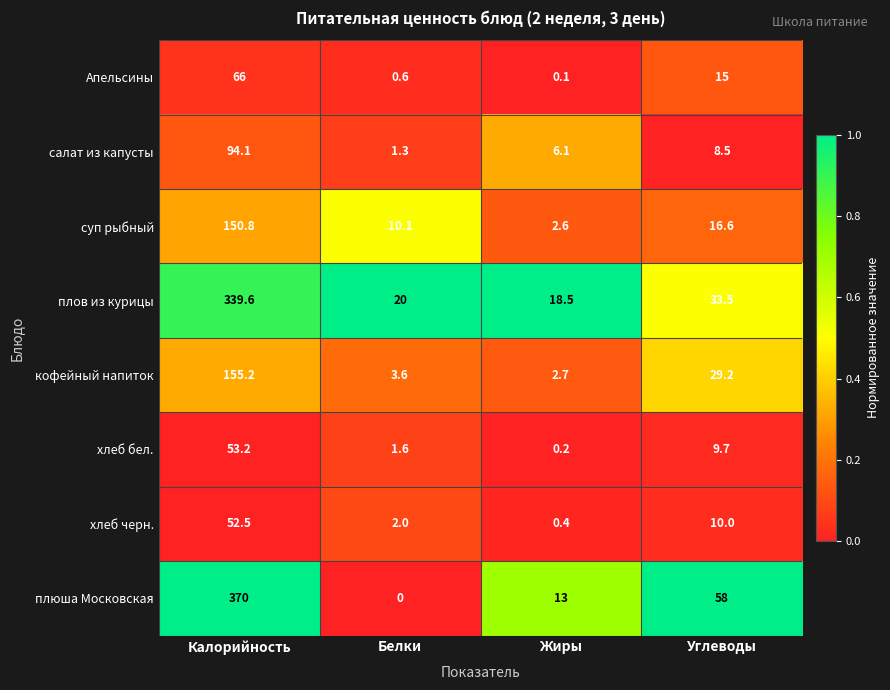

How many categories are shown in the chart?

4